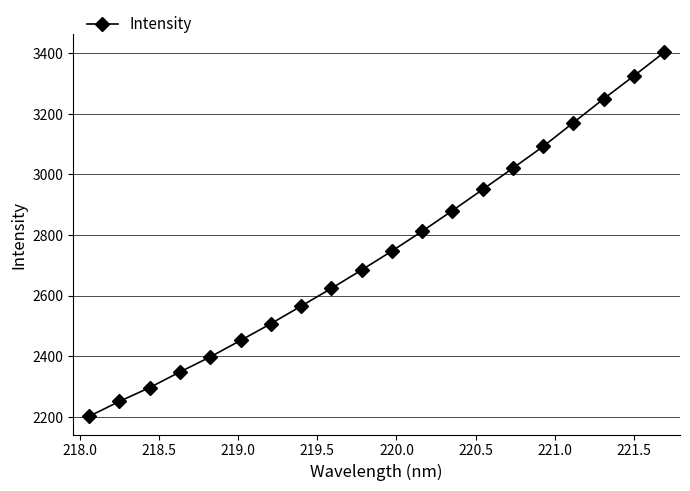

Is this an area chart (filled region under the line)?

No